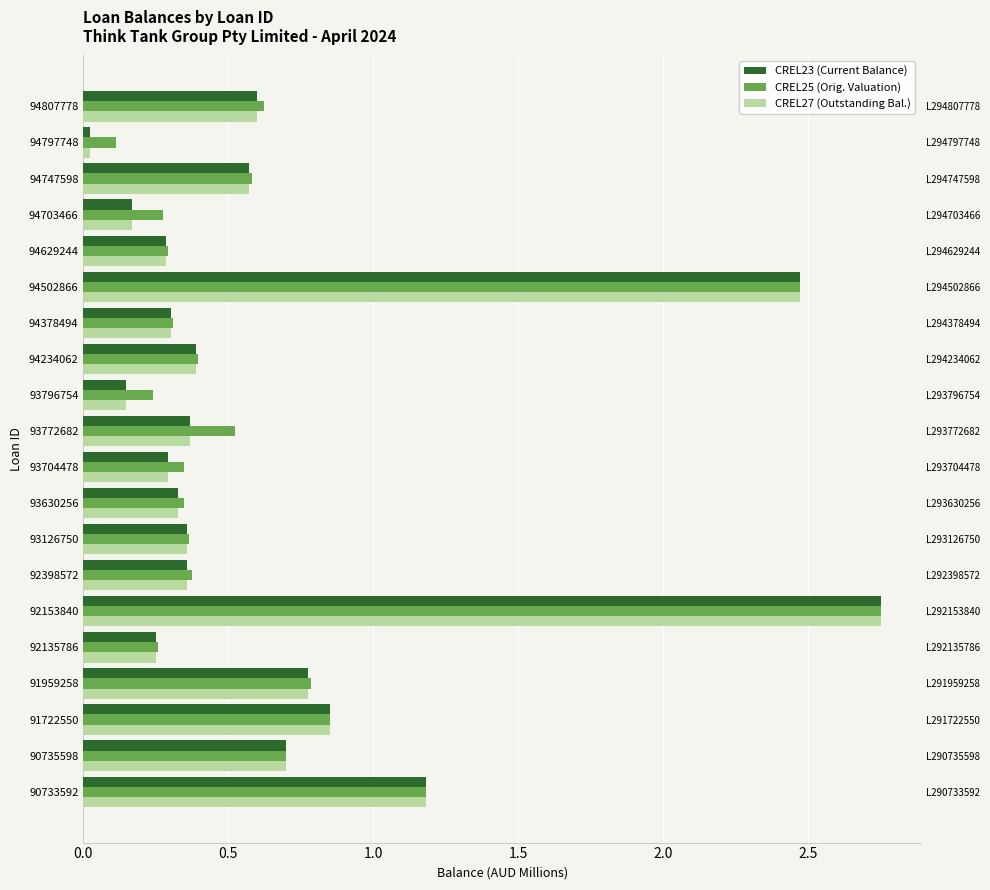

Is it true that CREL25 (Orig. Valuation) equals 0.1 at 94703466?

False